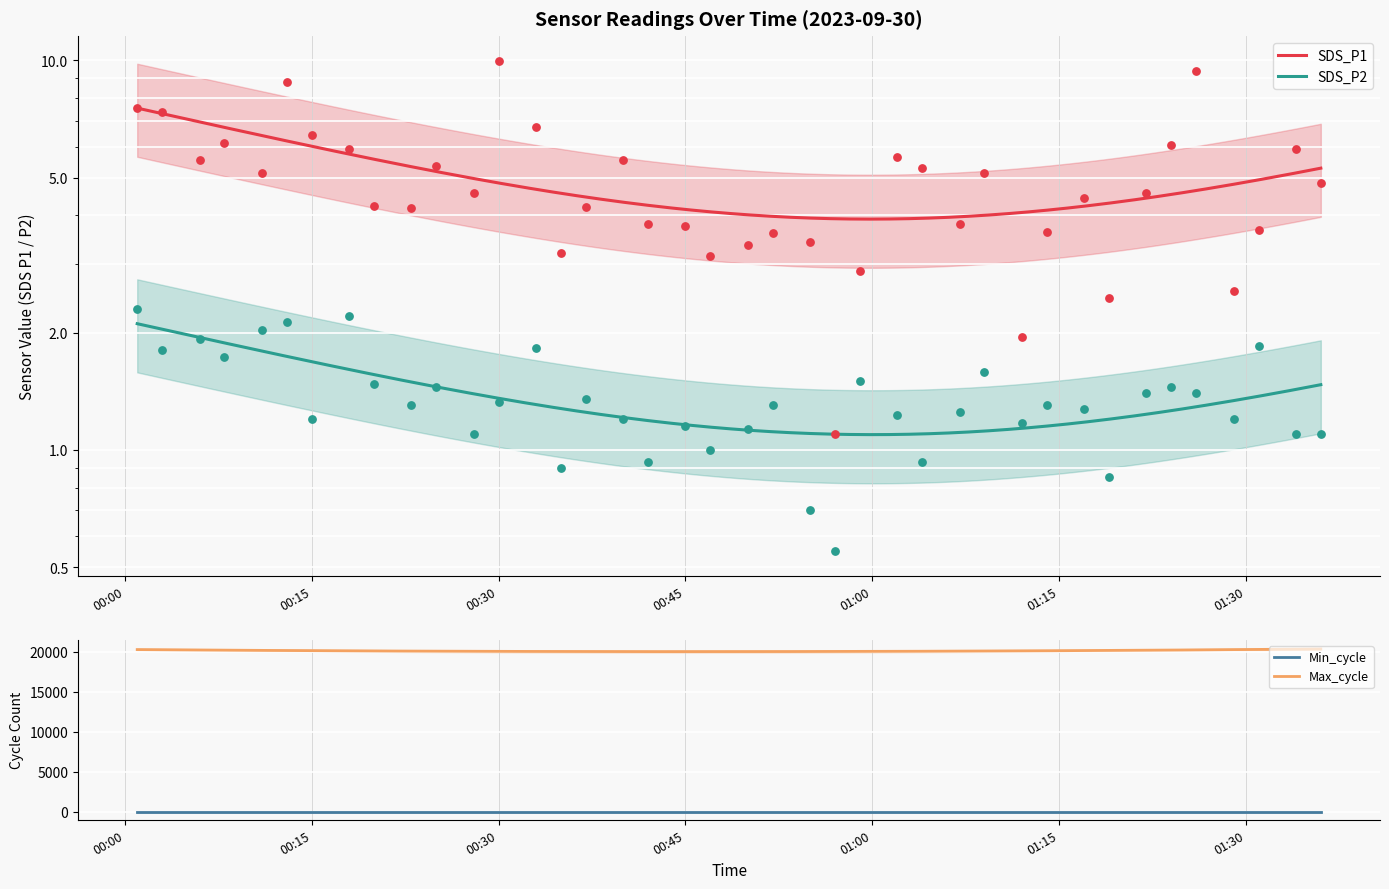

What are all the series names shown in the legend?

SDS_P1, SDS_P2